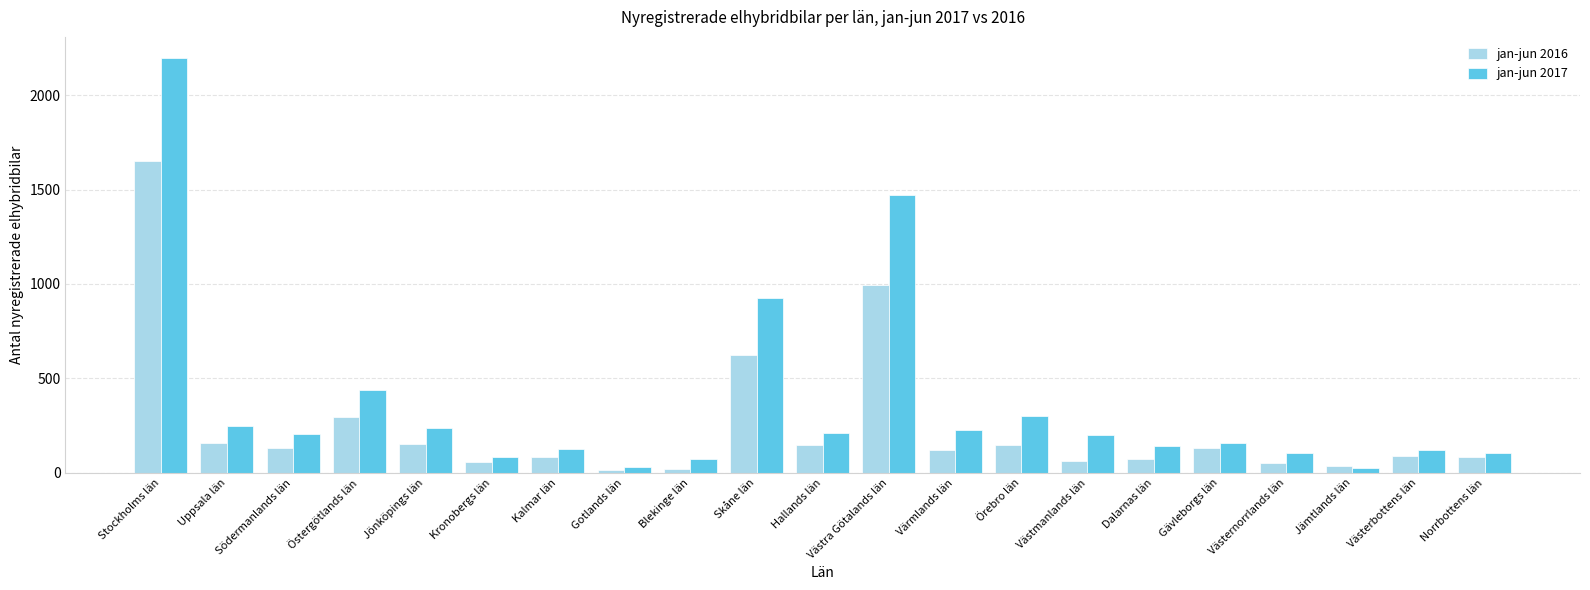

How many bars are there in each group?

2